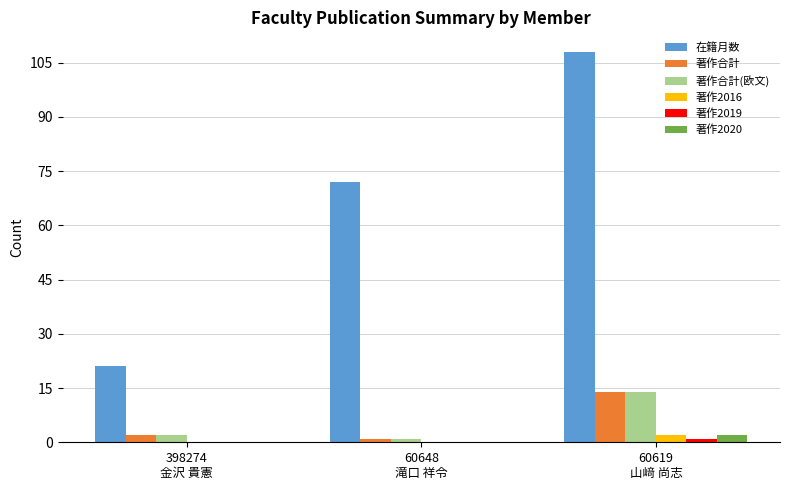

The 著作合計 series shows 2 at 398274
金沢 貴憲. True or false?

True